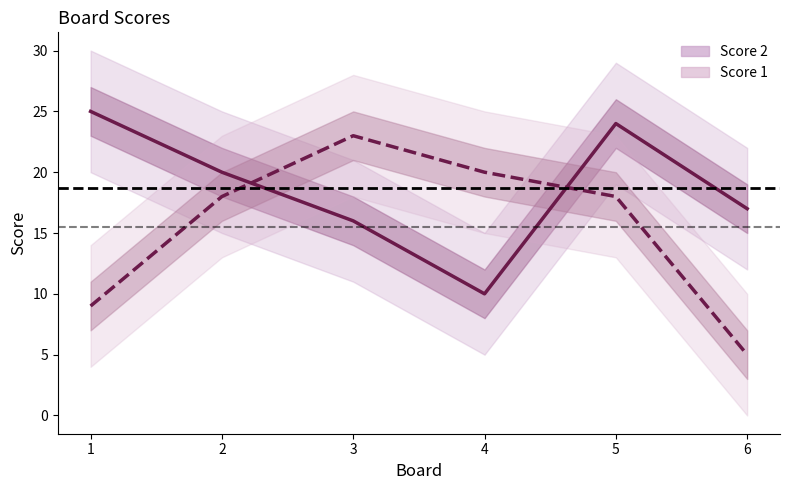

Where is the first local maximum for Score 2?

5